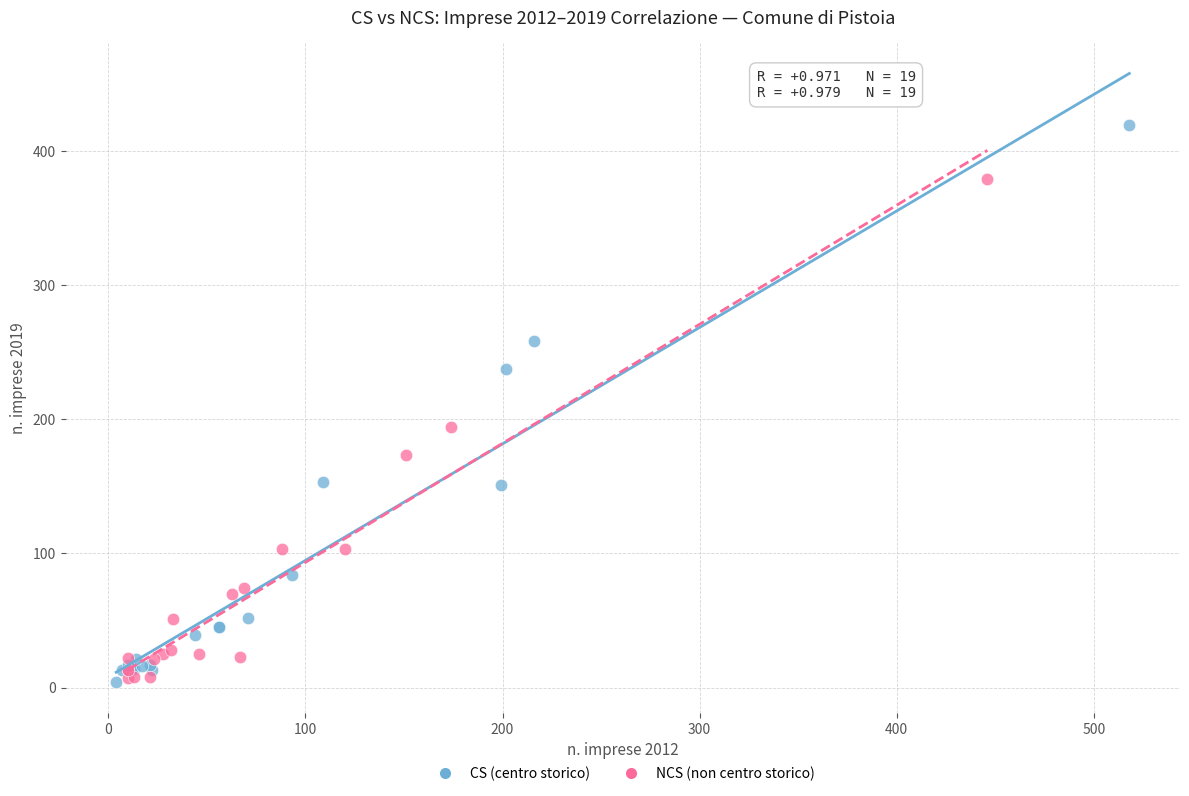

Which series has the widest spread of Y values?

CS (centro storico)